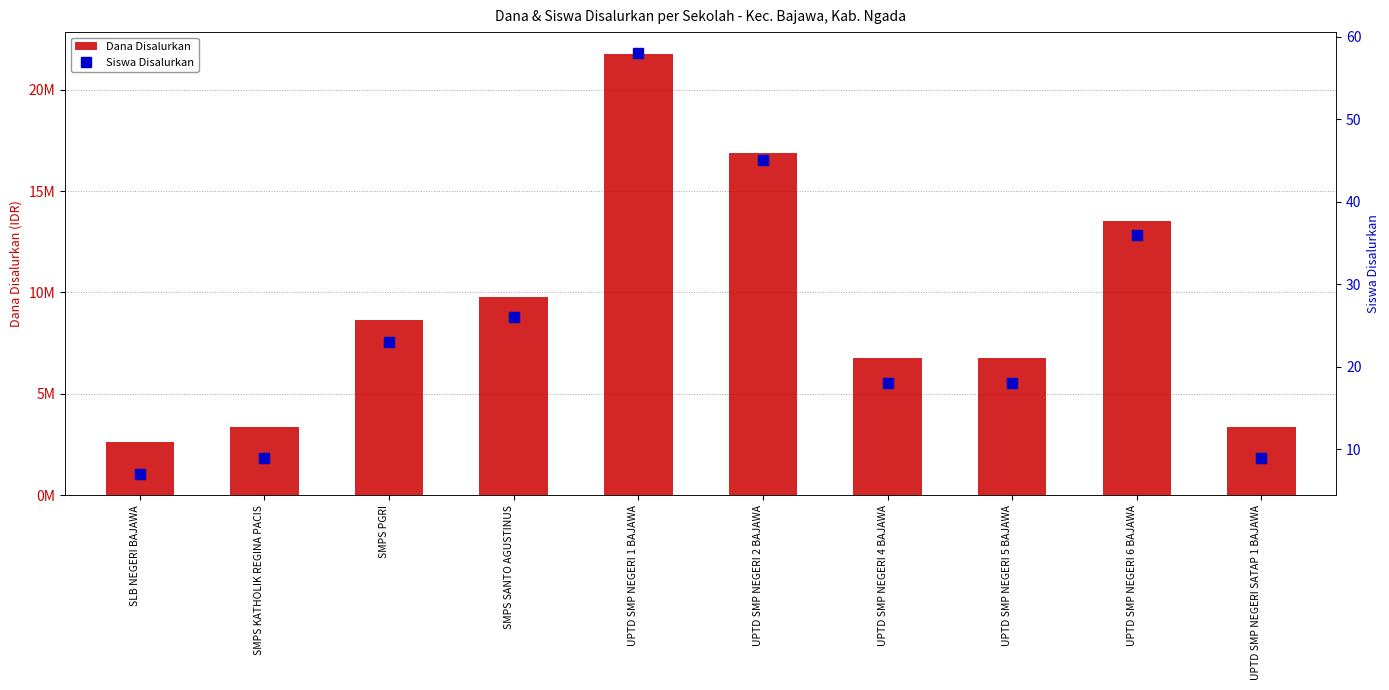

What position from the left is UPTD SMP NEGERI 5 BAJAWA?

8